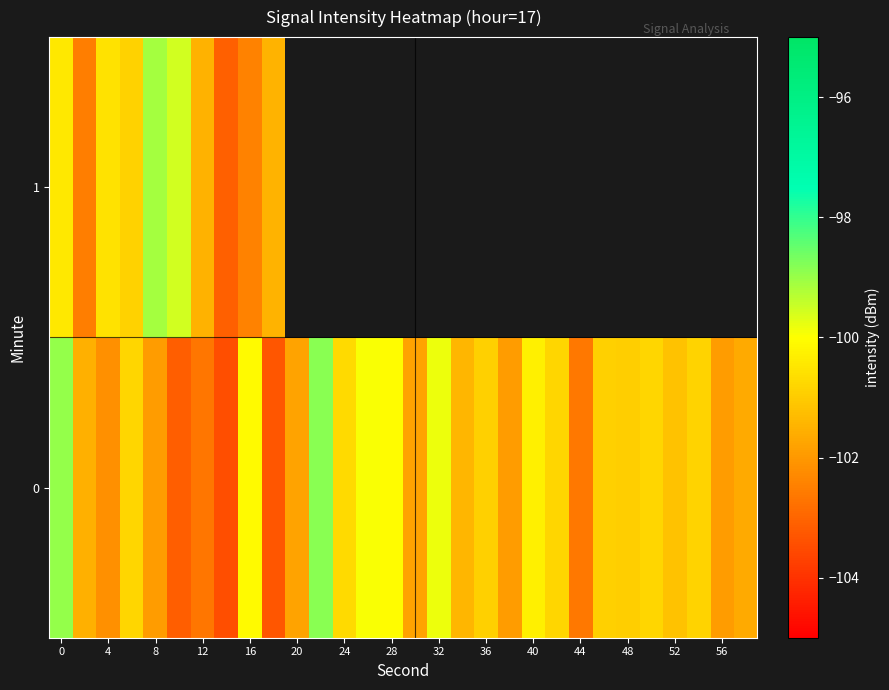

Count the number of data series in this chart.

2